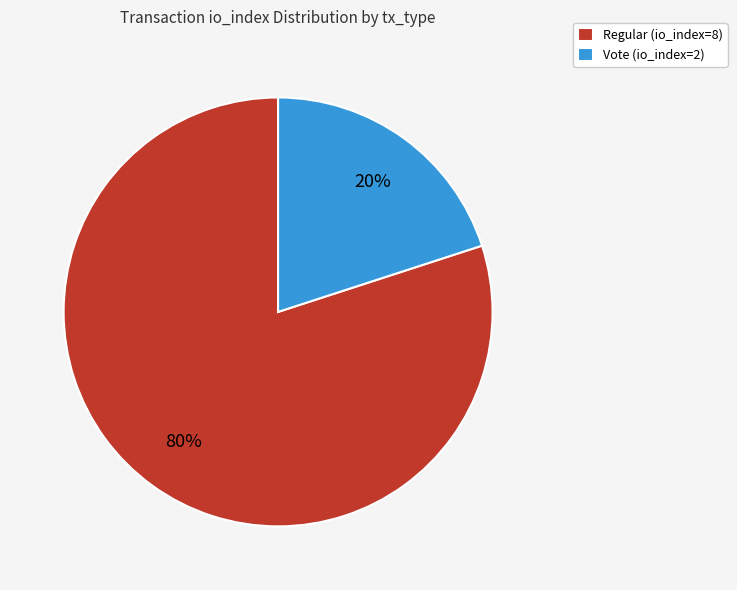

True or false: Regular (io_index=8) accounts for 72% of the total.

False